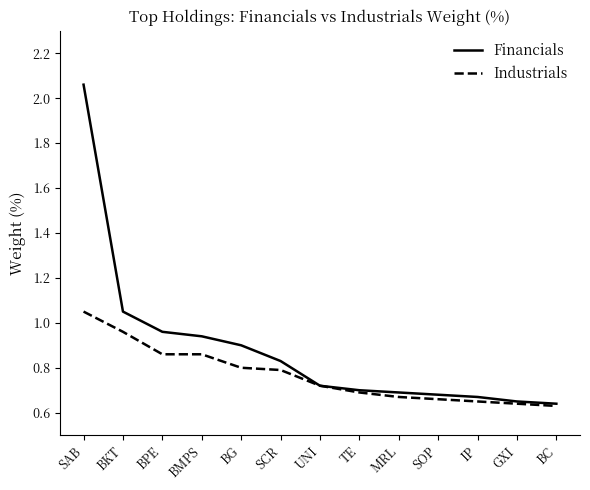

Between BKT and BG, which series saw the biggest shift?

Industrials